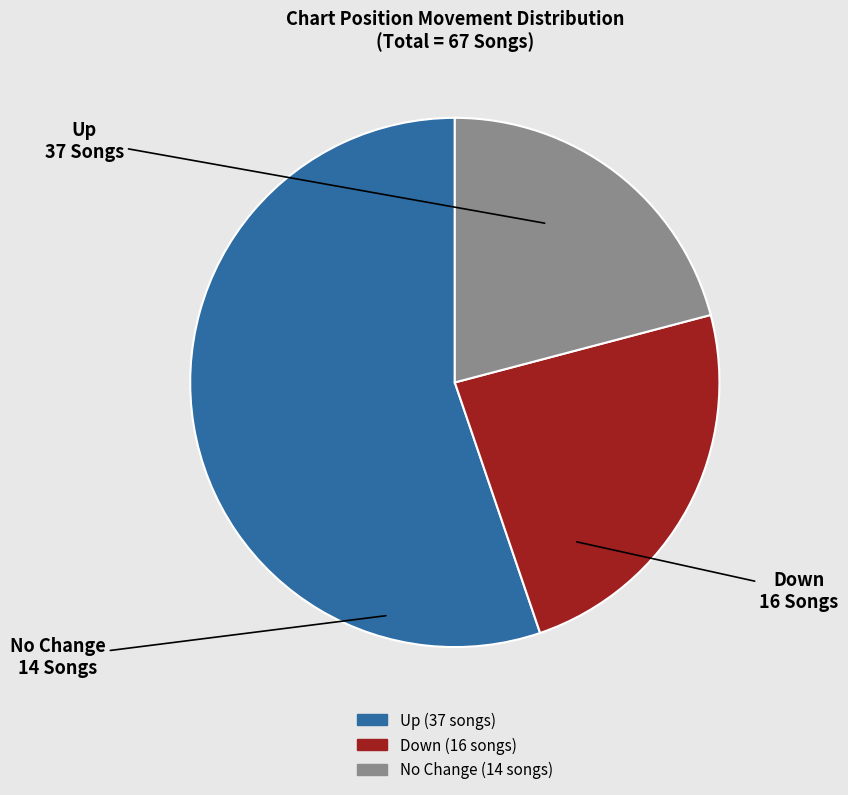

Does any single category account for the majority?

Yes